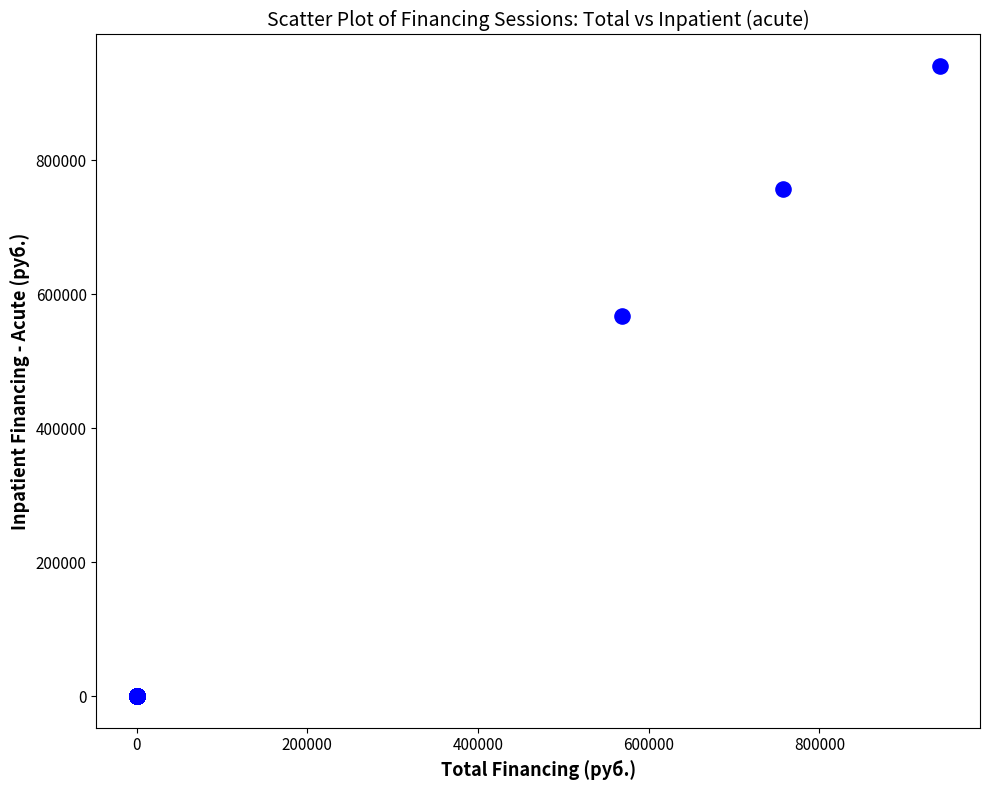

What Y value in the scatter plot is closest to 470497?

568275